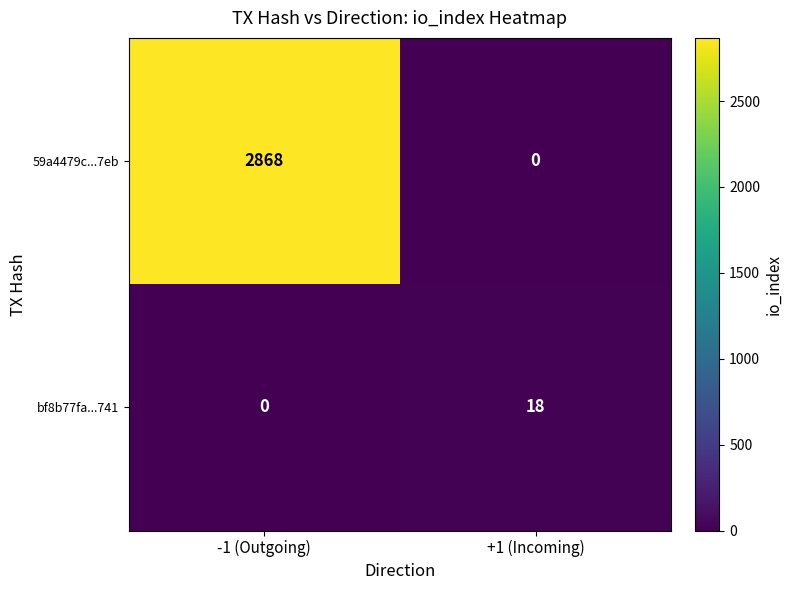

Rank the series by their maximum value, from highest to lowest.

59a4479c...7eb, bf8b77fa...741